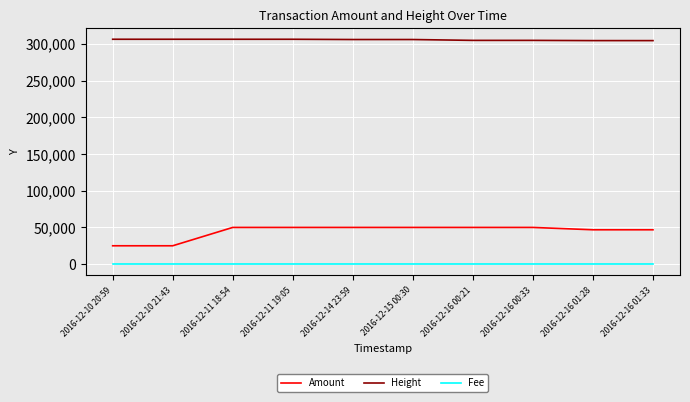

At how many categories does at least one series exceed 229635?

10